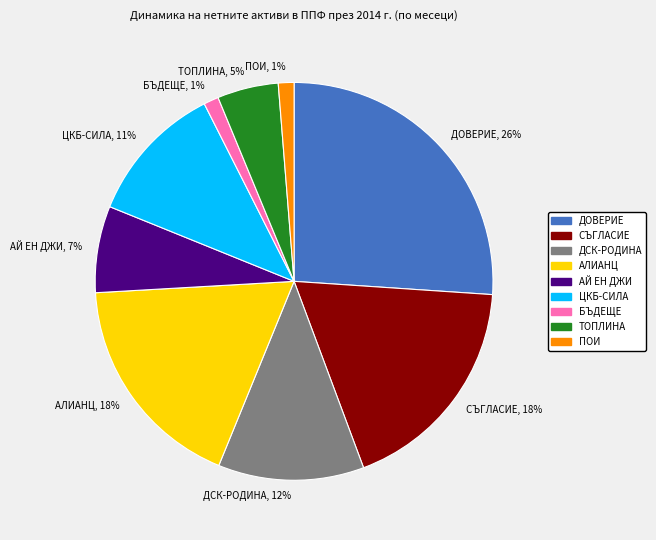

Is it true that ДОВЕРИЕ is 15% of the pie?

False